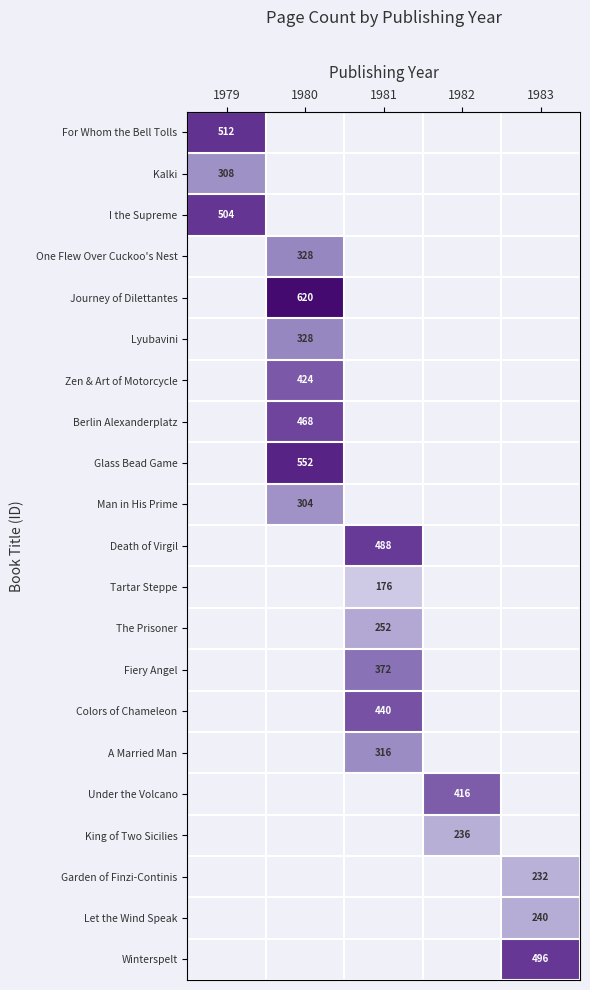

What is the spread (max minus min) of values at 1979?

204.0